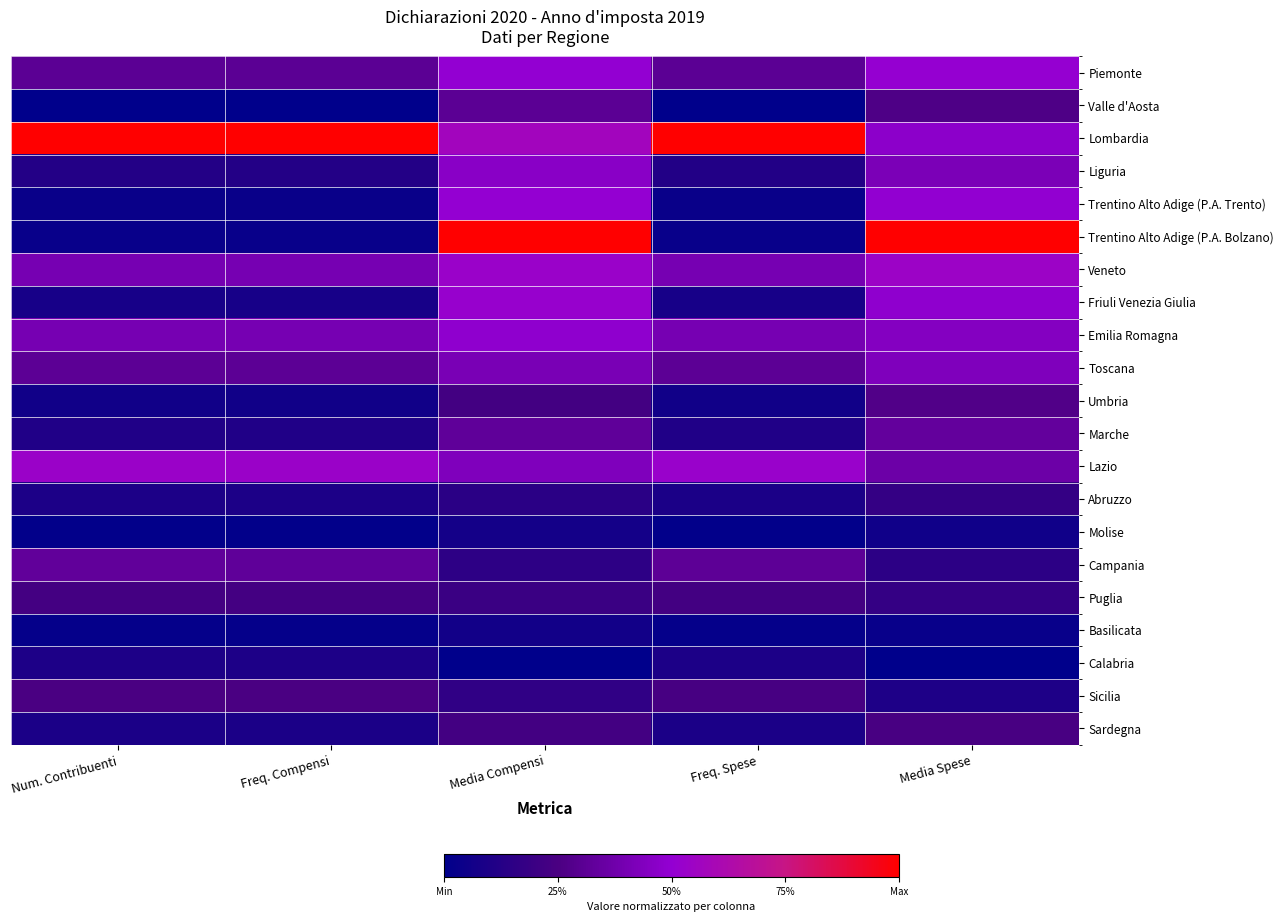

How many data points does each series have?

5